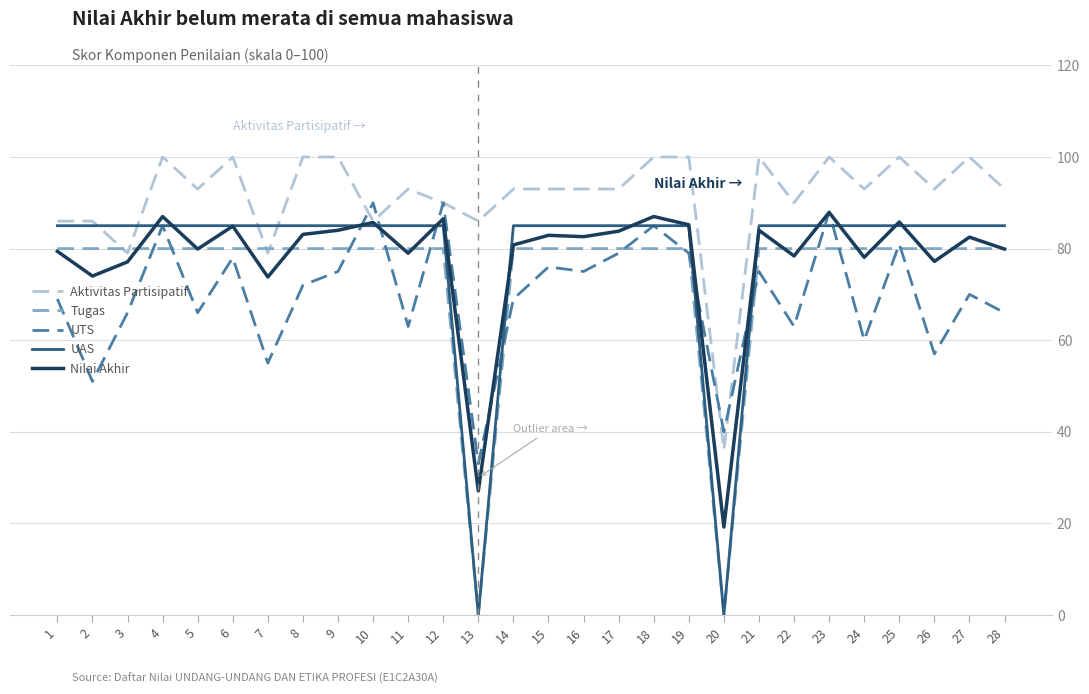

What is the highest value of the UAS series?

85.0